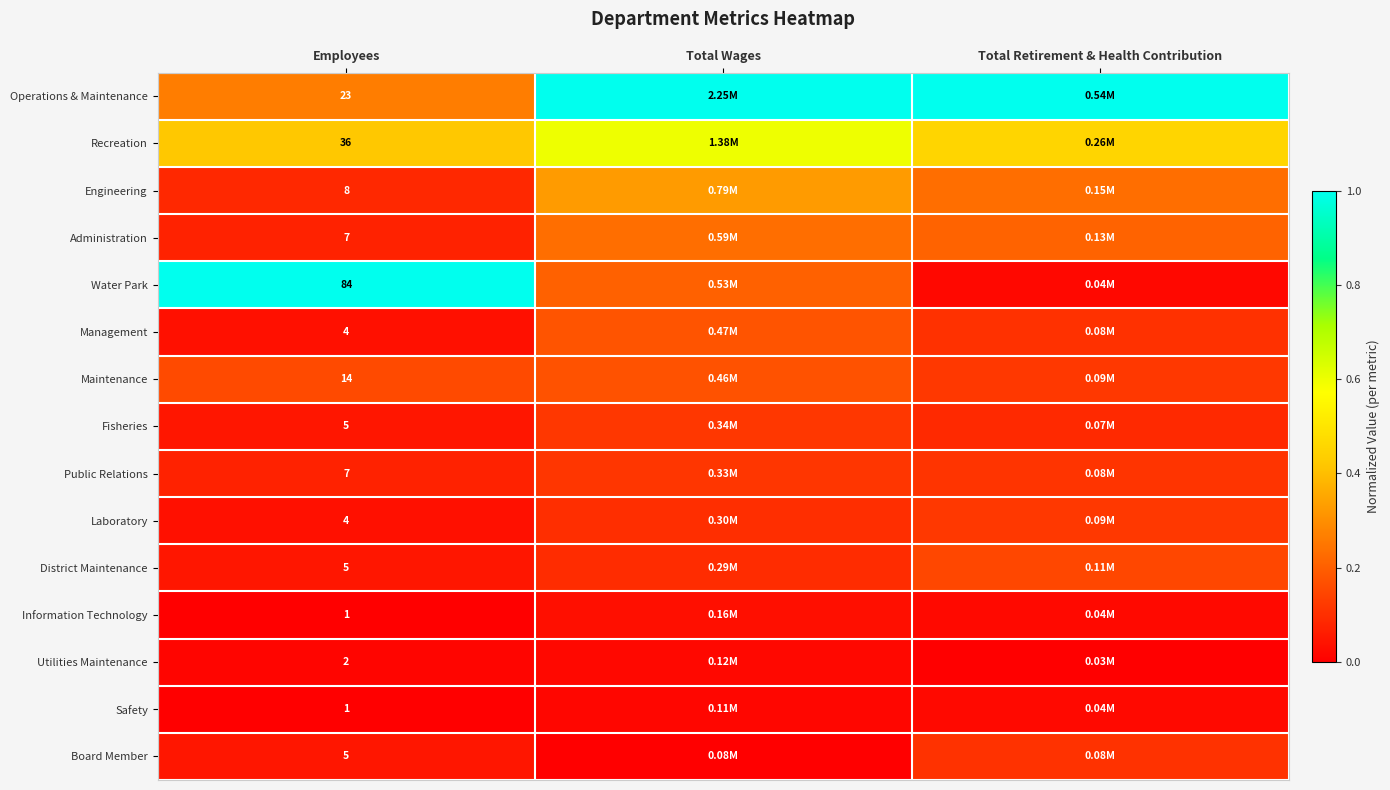

List the series in order of their peak value, lowest first.

Utilities Maintenance, Safety, Information Technology, Board Member, Public Relations, Fisheries, Laboratory, District Maintenance, Maintenance, Management, Administration, Engineering, Recreation, Water Park, Operations & Maintenance